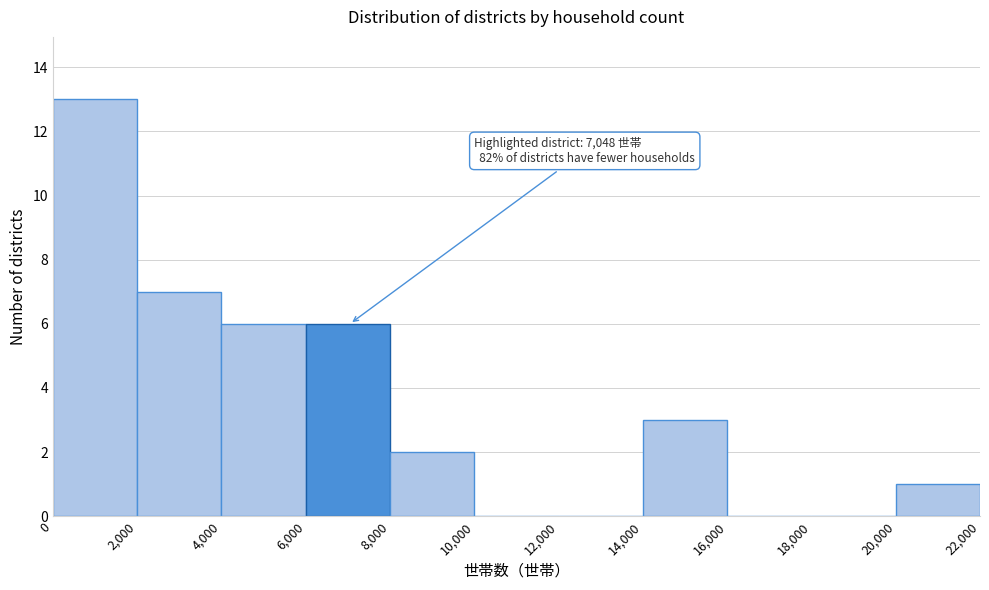

Which range on the x-axis has the tallest bar?

0 to 2,000